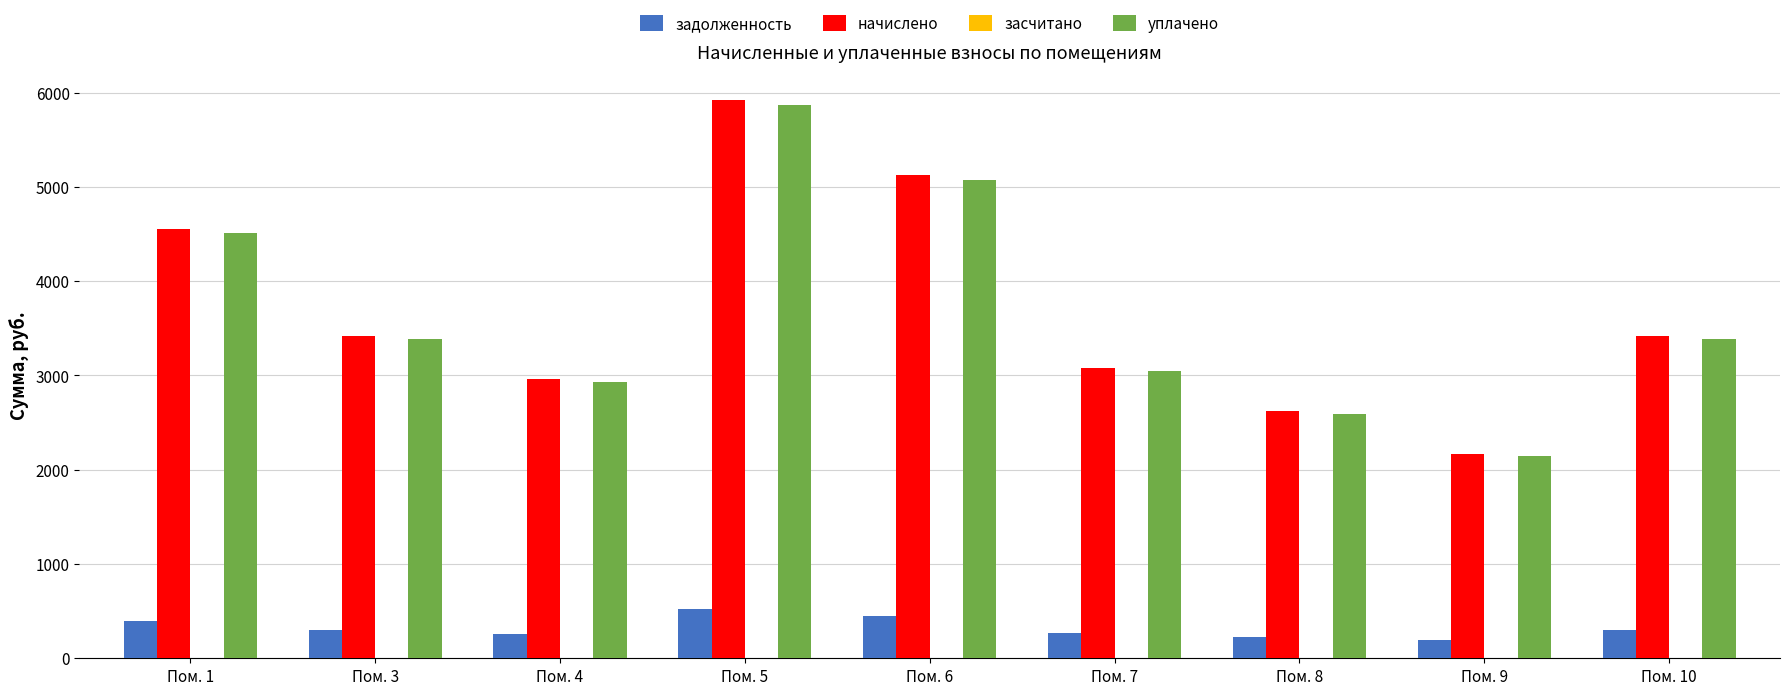

Does the chart contain any negative values?

No